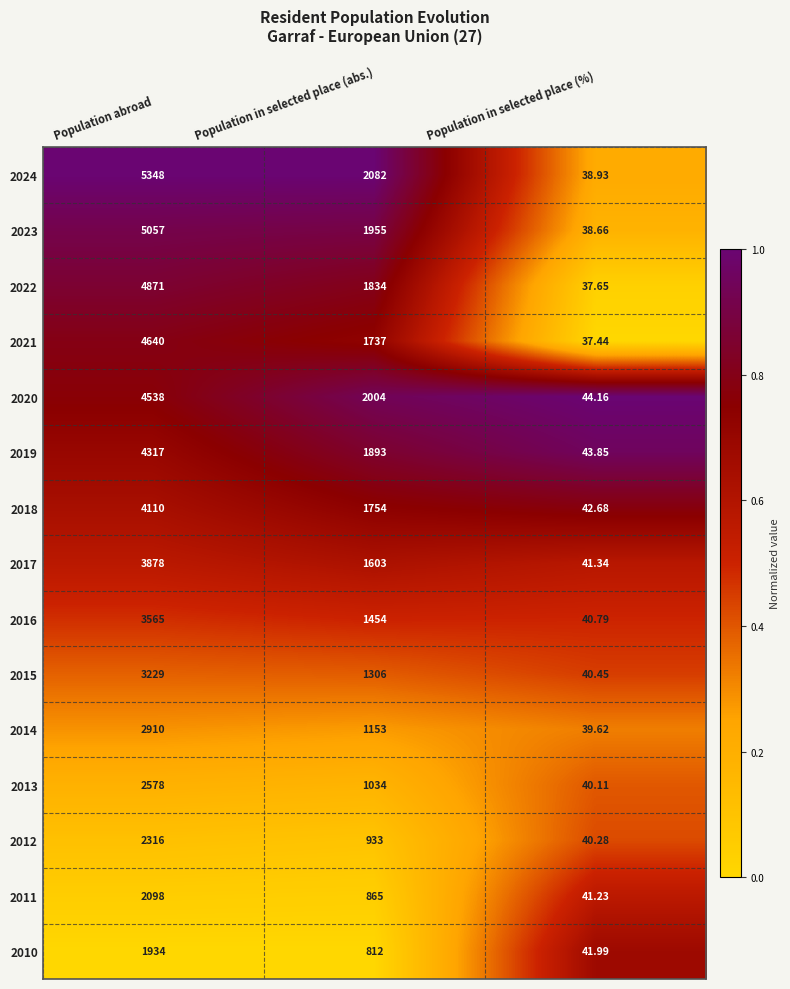

Which series changed the most between Population in selected place (abs.) and Population in selected place (%)?

2024